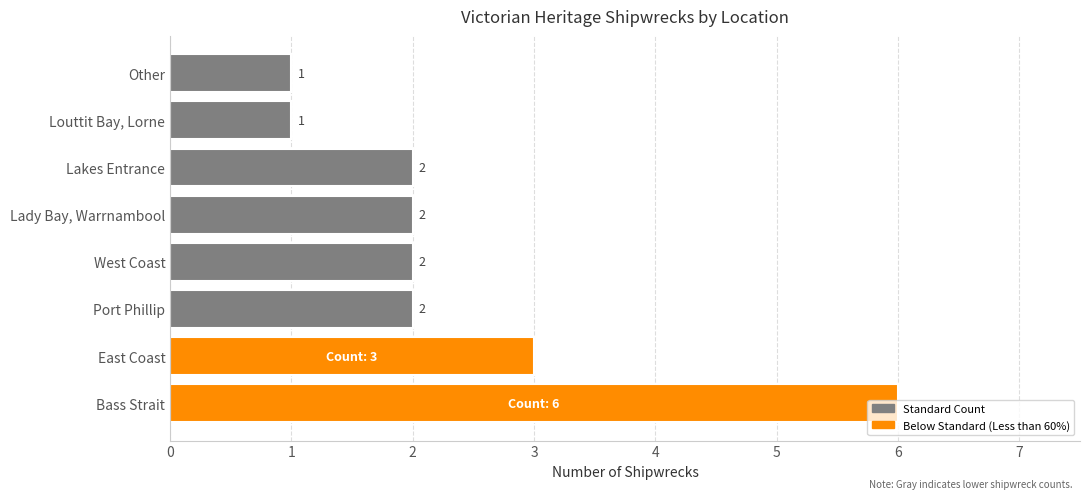

The chart shows a value of 6 at Bass Strait. True or false?

True